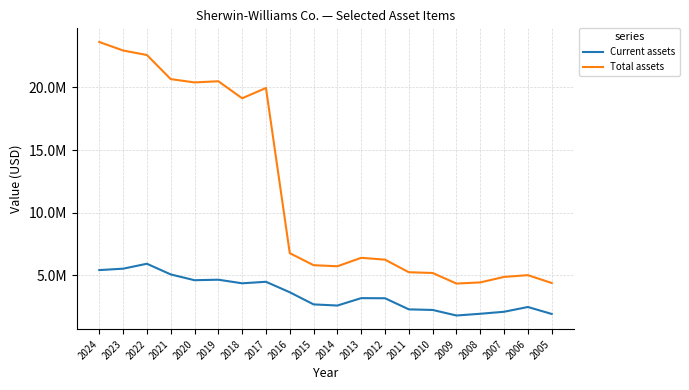

What are all the series names shown in the legend?

Current assets, Total assets